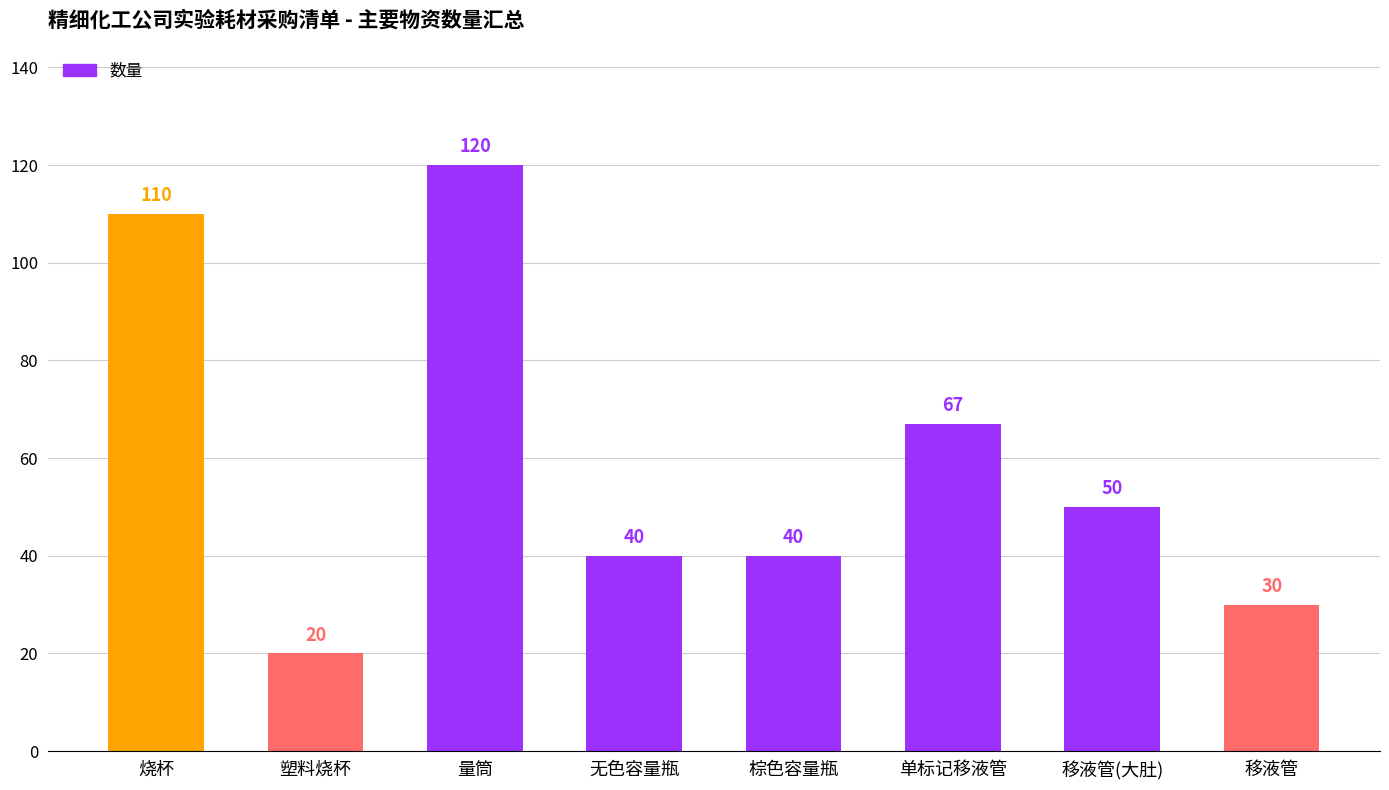

What is the difference between the maximum and minimum values?

100